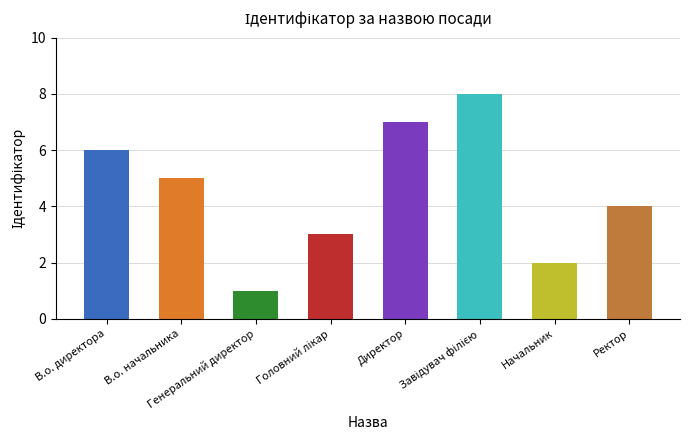

Which label corresponds to the smallest value in the chart?

Генеральний директор